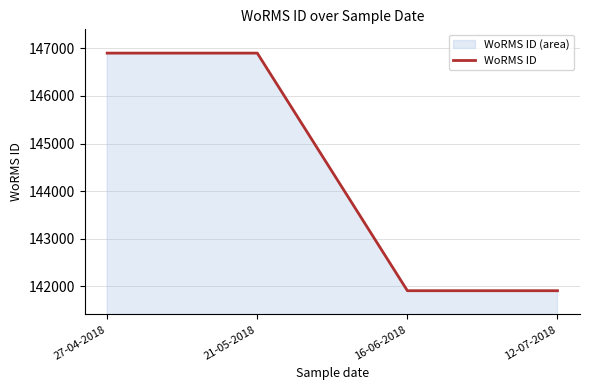

True or false: there are more than 2 points higher than both neighbors.

False